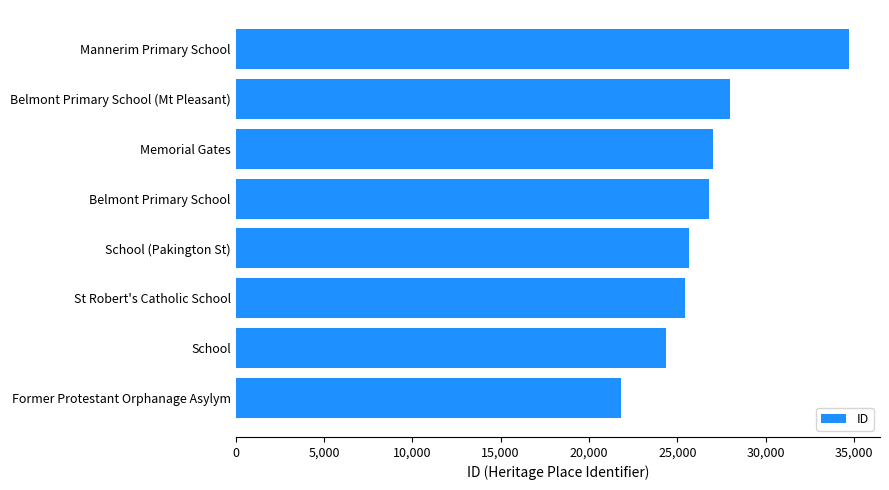

The chart shows a value of 12012 at Former Protestant Orphanage Asylym. True or false?

False